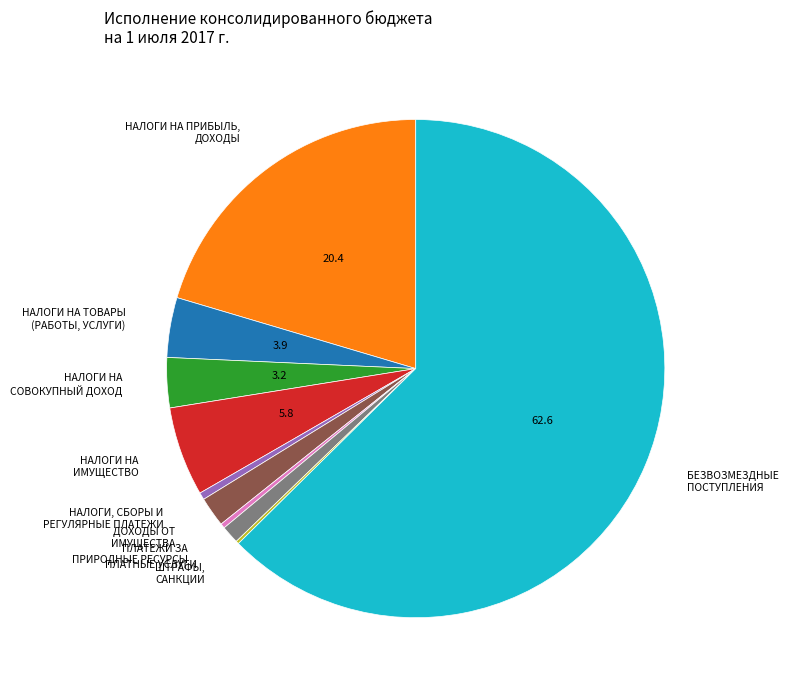

Between НАЛОГИ НА ИМУЩЕСТВО and ПЛАТЕЖИ ЗА ПРИРОДНЫЕ РЕСУРСЫ, which is larger?

НАЛОГИ НА ИМУЩЕСТВО